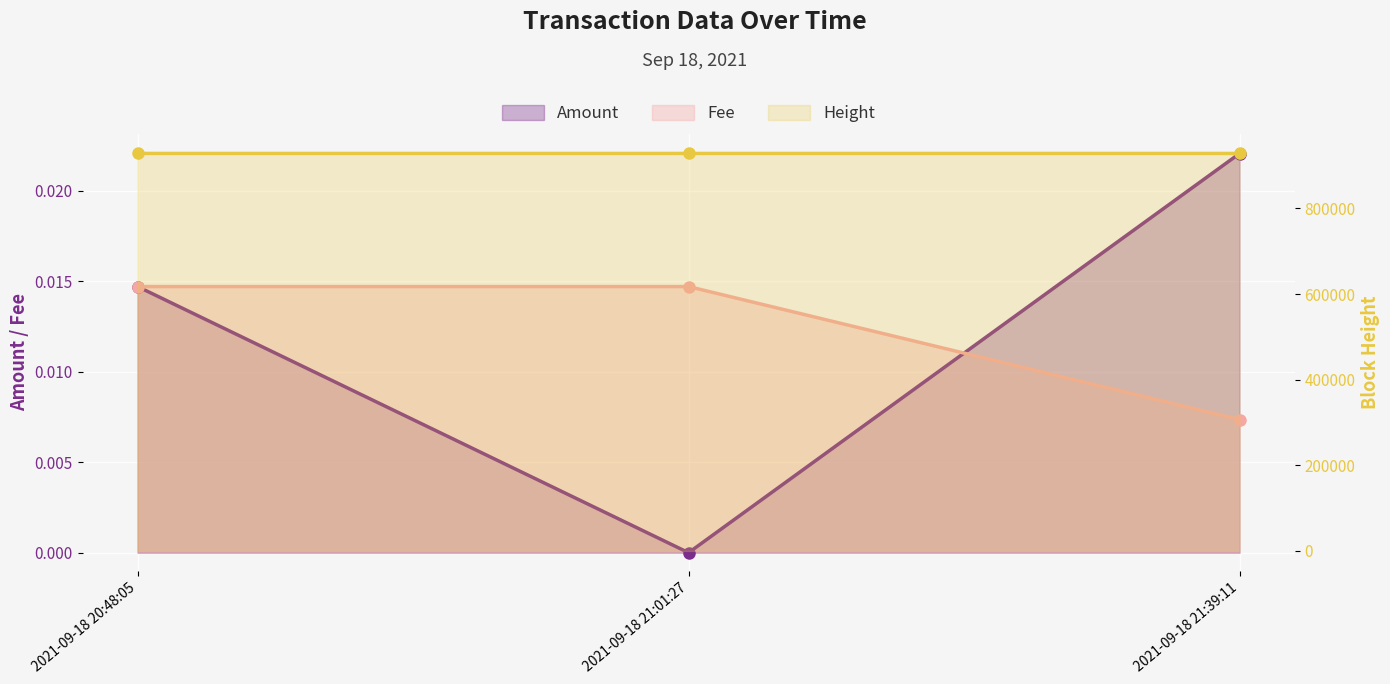

Is it true that Fee equals 0.0 at 2021-09-18 20:48:05?

True